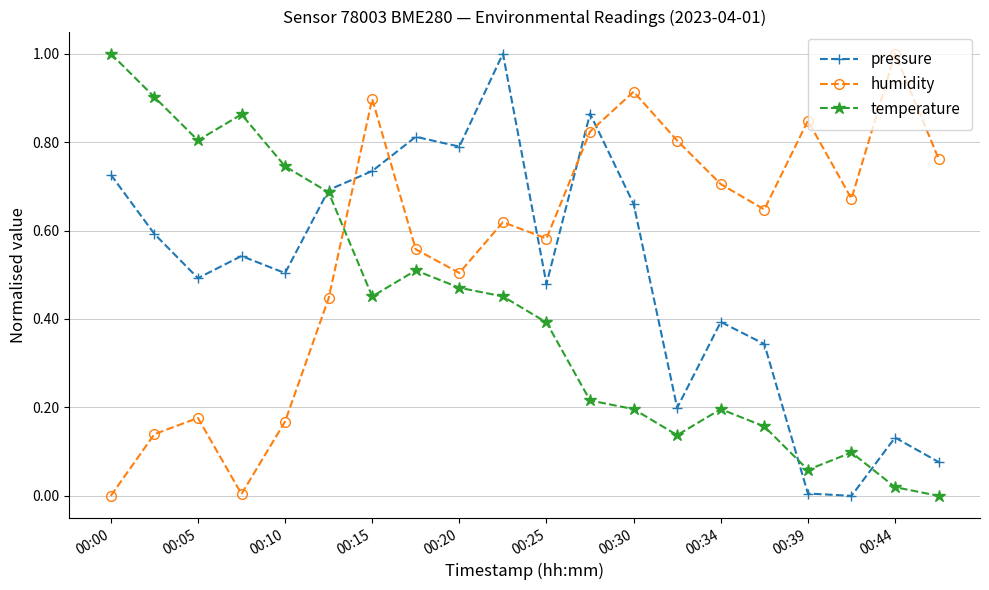

True or false: humidity has more than 1 points higher than both neighbors.

True